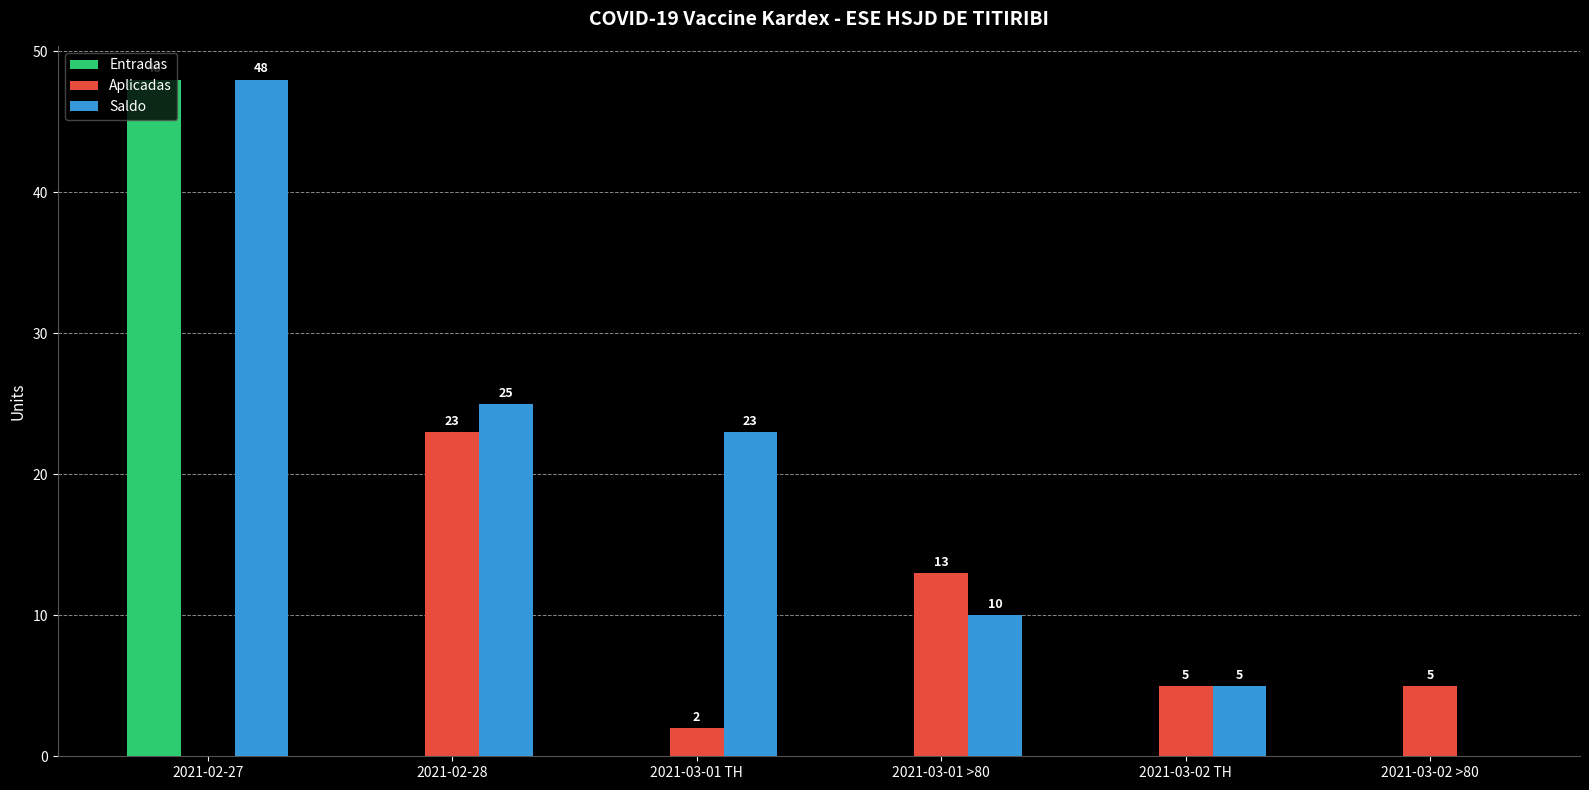

The value of Aplicadas at 2021-03-02 TH is 8. True or false?

False